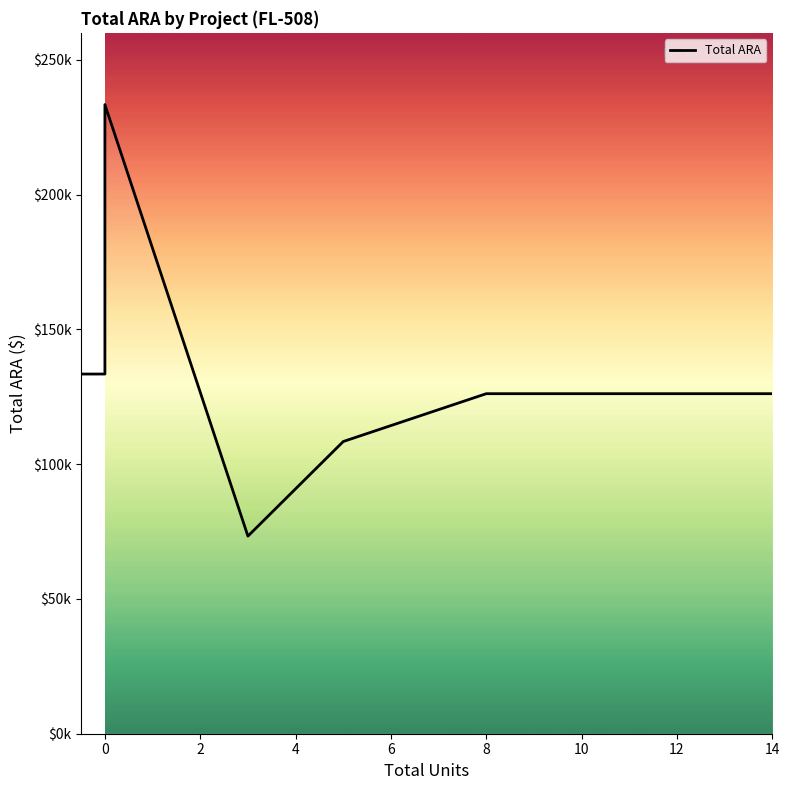

What is the ratio of the value at 2 to the value at 0?

1.0